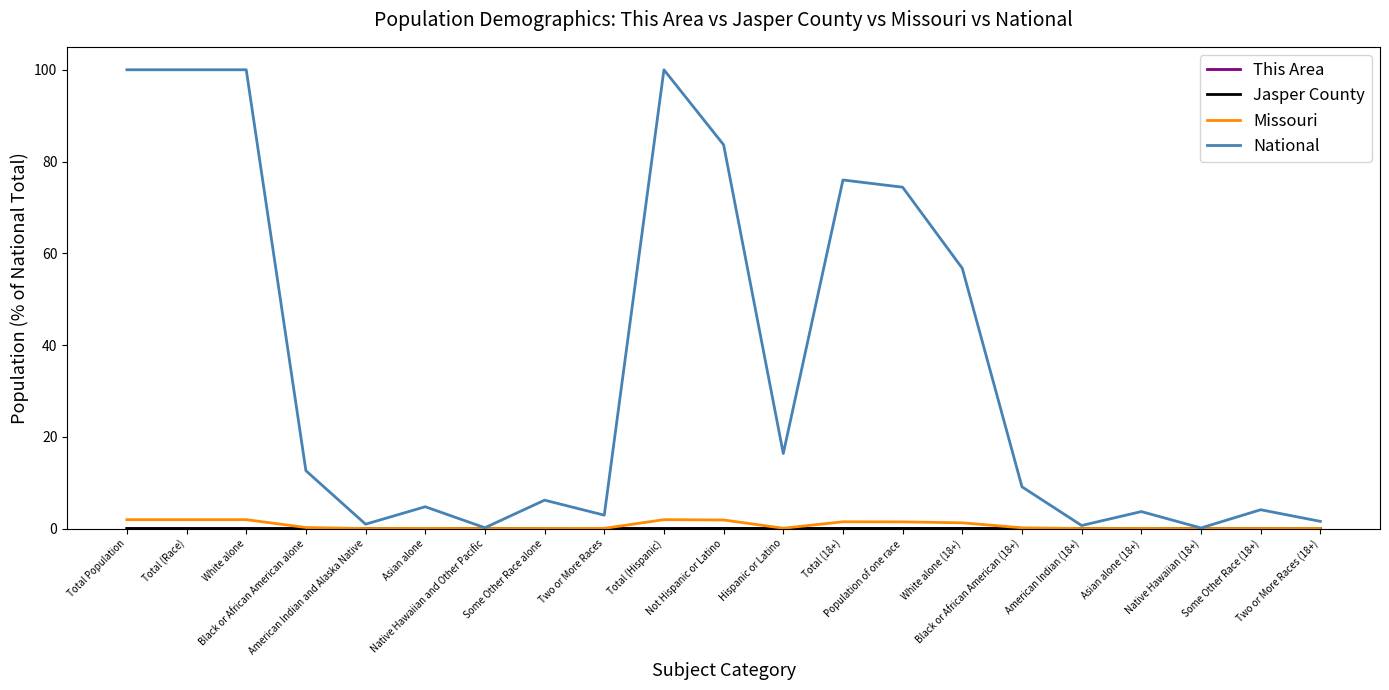

What is the greatest value displayed?

100.0